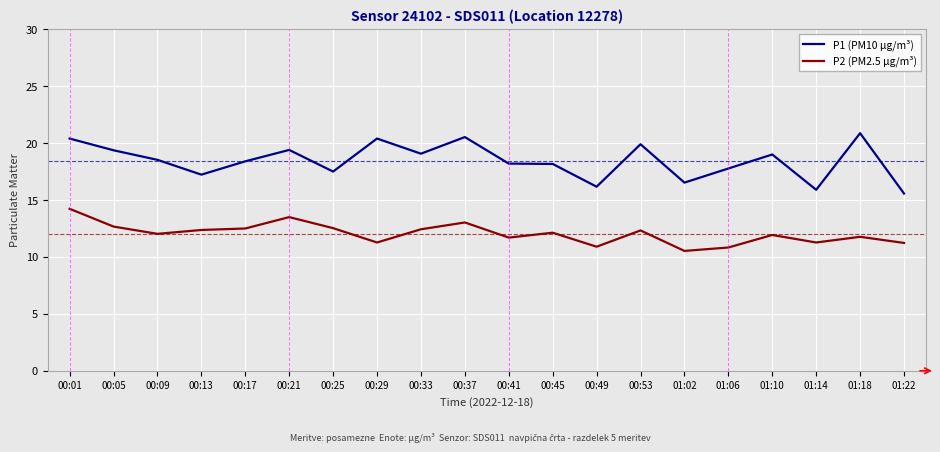

True or false: P2 (PM2.5 µg/m³) has a value of 7.8 at 00:45.

False